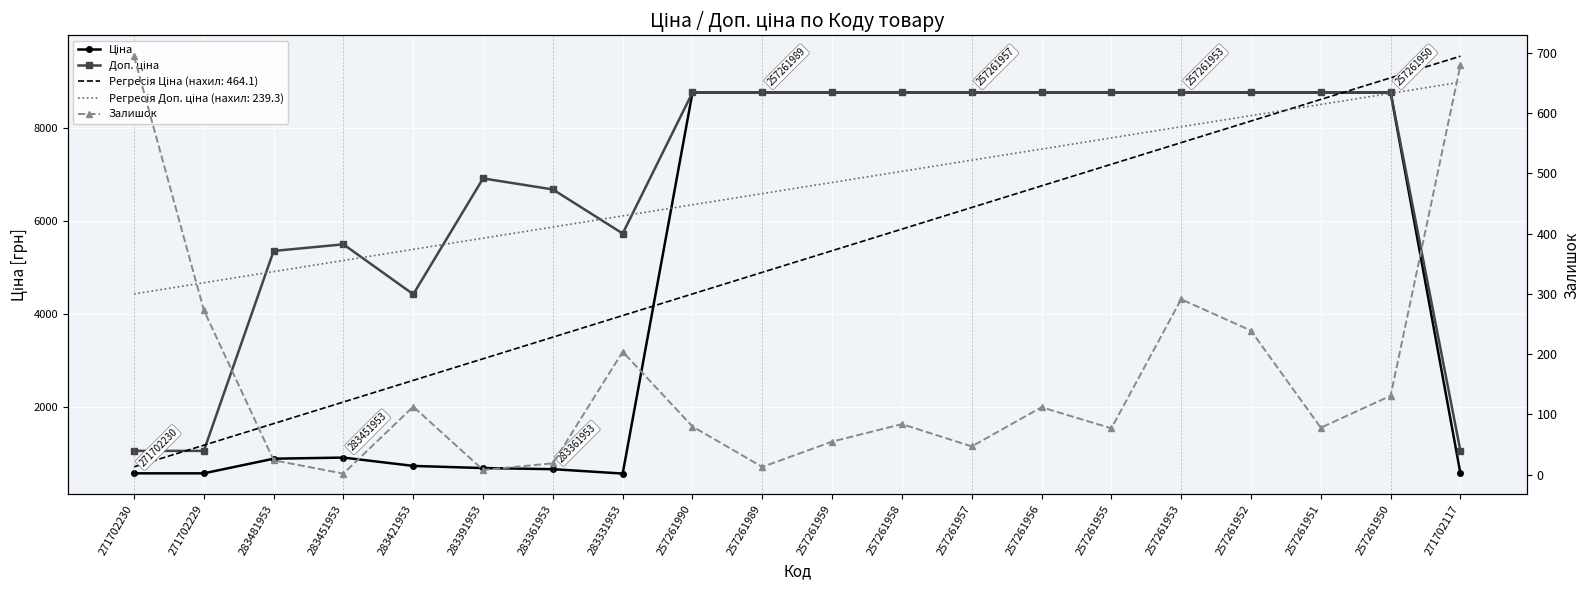

List the series in order of their peak value, lowest first.

Залишок, Ціна, Доп. ціна